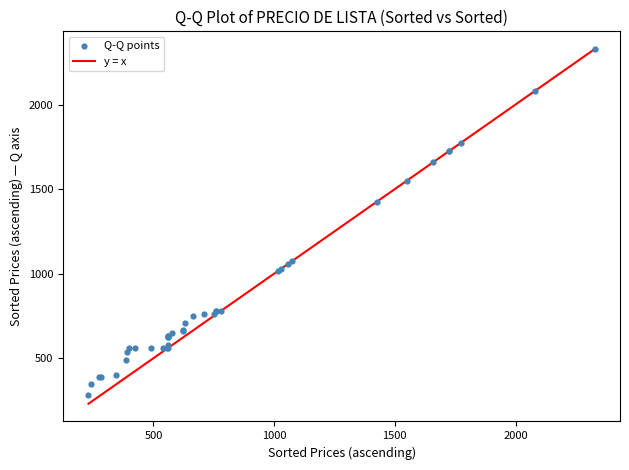

What Y value in the scatter plot is closest to 1305?

1426